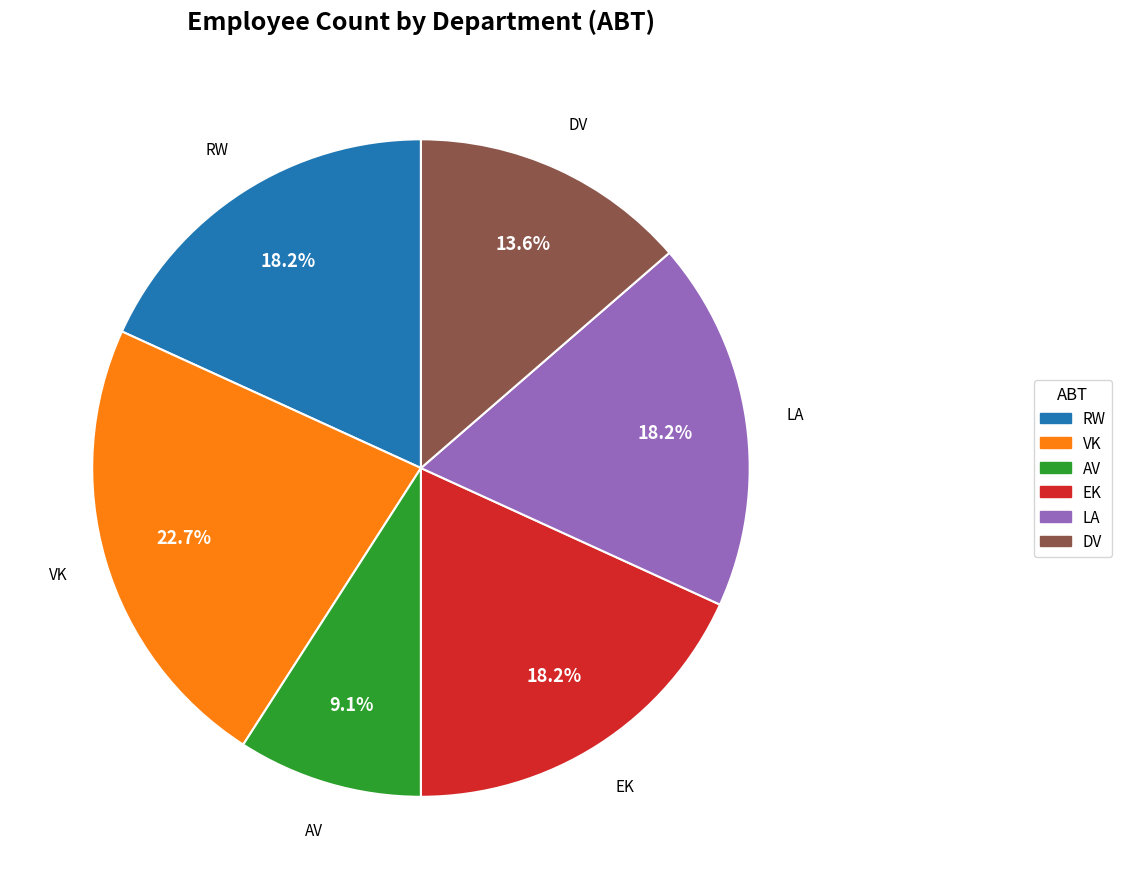

Is there a majority slice in this chart?

No